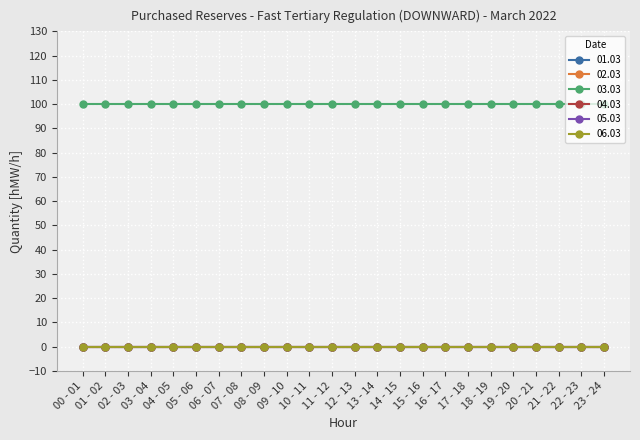

True or false: 01.03 has more than 2 points higher than both neighbors.

False